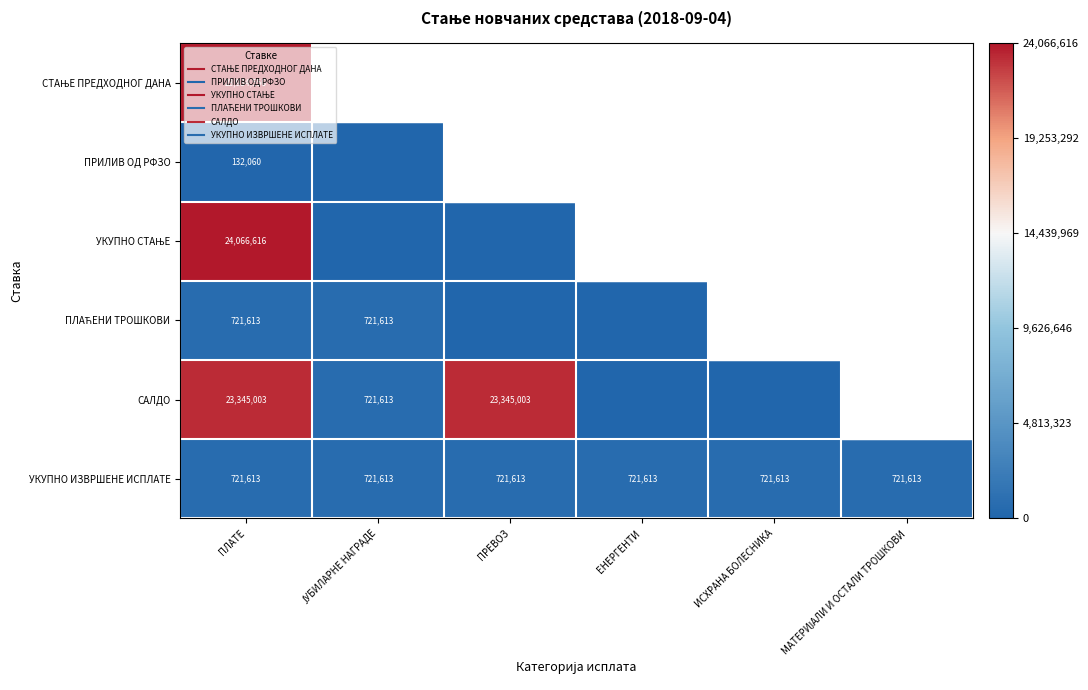

What is the difference between the maximum and minimum values in the УКУПНО СТАЊЕ series?

24066616.0